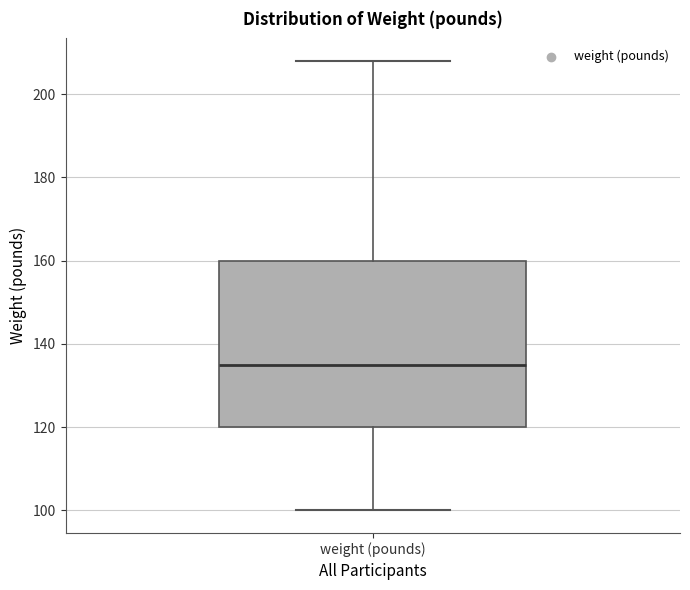

Where does the lower whisker of the box for weight (pounds) end on the y-axis? The values are not printed on the chart, so give them approximately, as read against the axis.

100